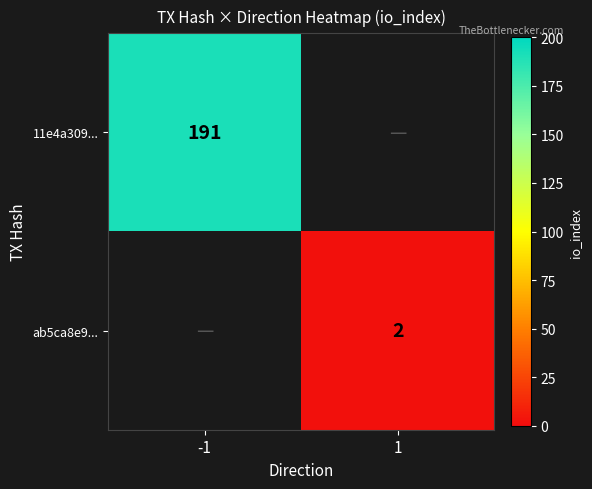

Is the value of ab5ca8e9... at 1 greater than the value of 11e4a309... at -1?

No